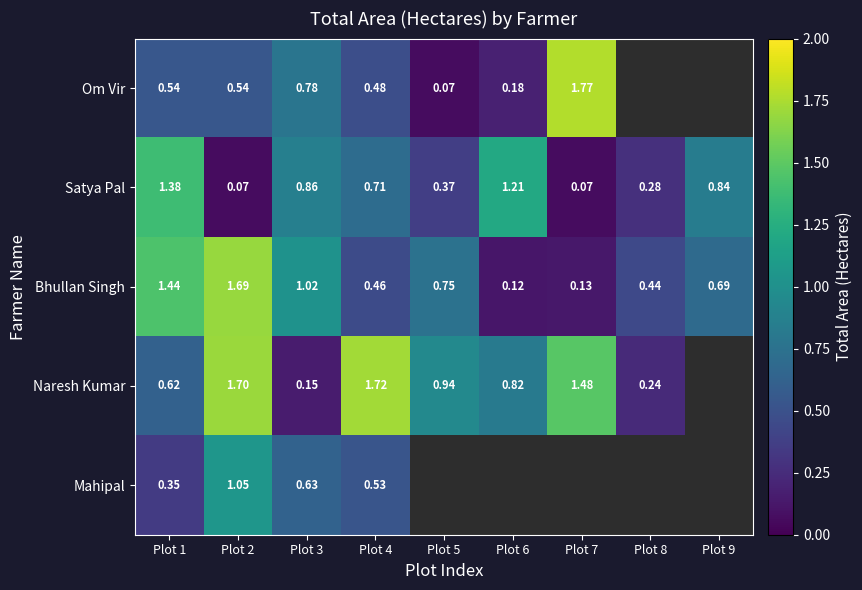

At how many categories does at least one series exceed 1?

6